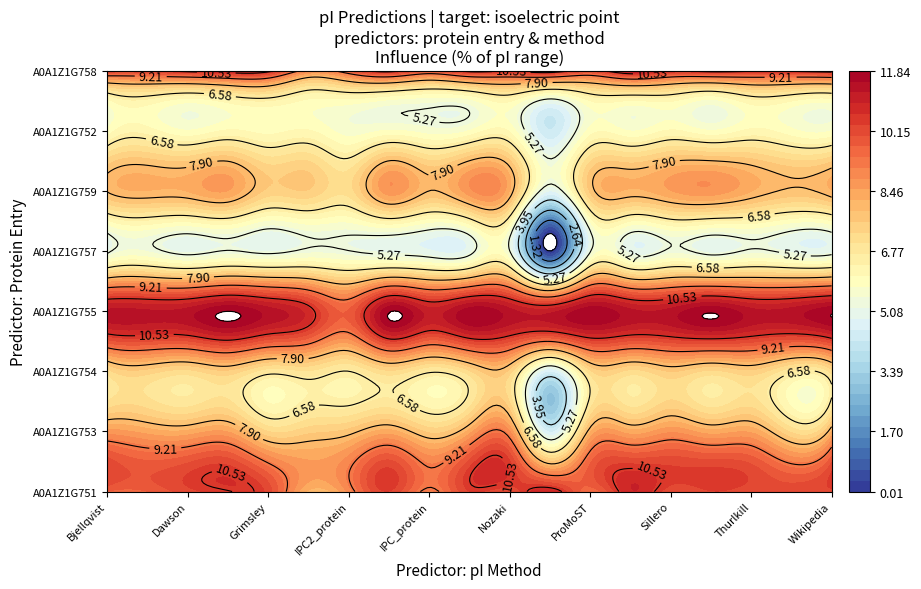

Count the number of data series in this chart.

8